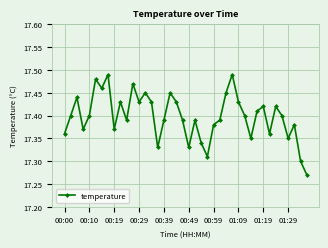

How many values are between 17 and 18?

40